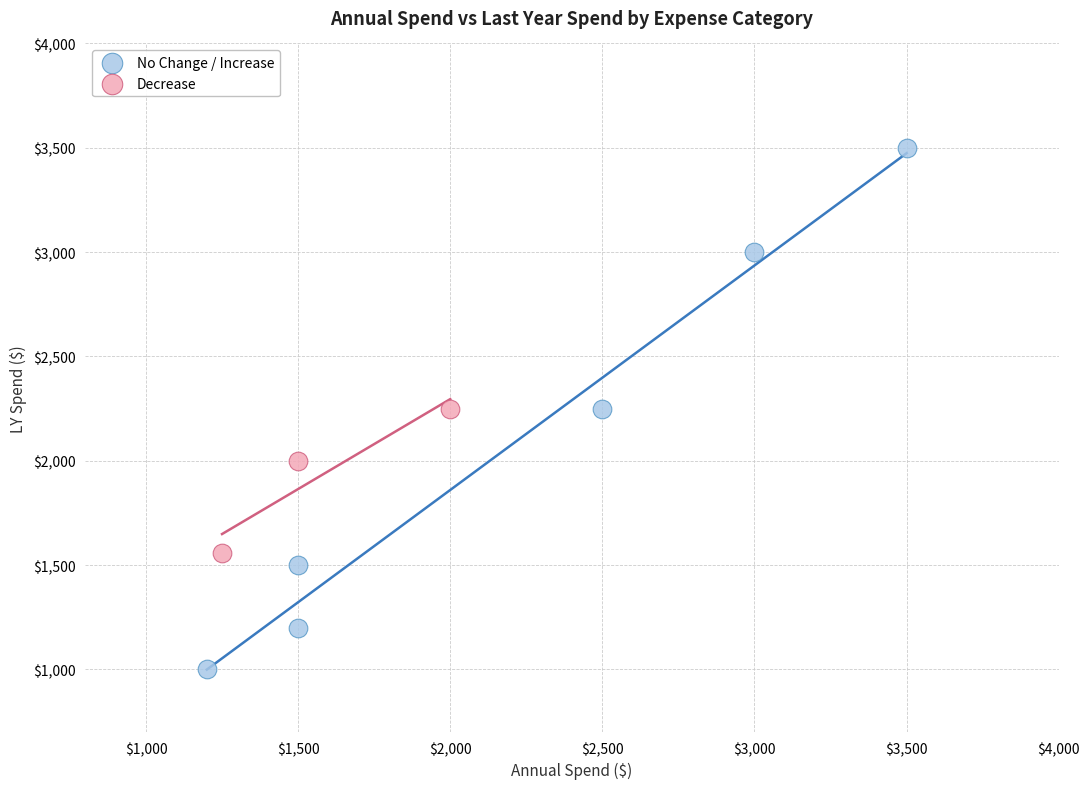

Which series has the largest Y range (max minus min)?

No Change / Increase